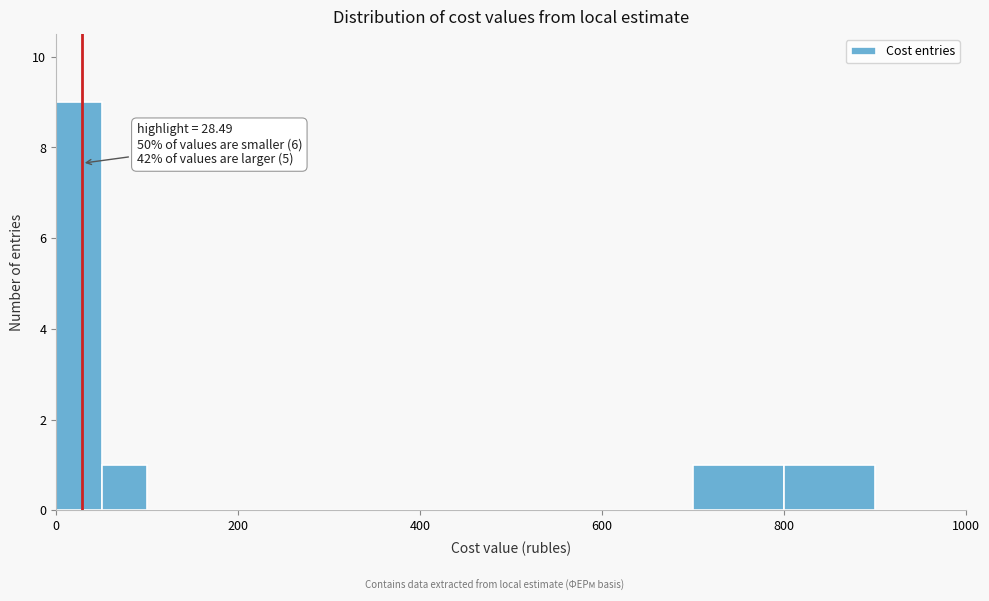

Read against the x-axis, roughly where is the centre of the tallest bar?

20